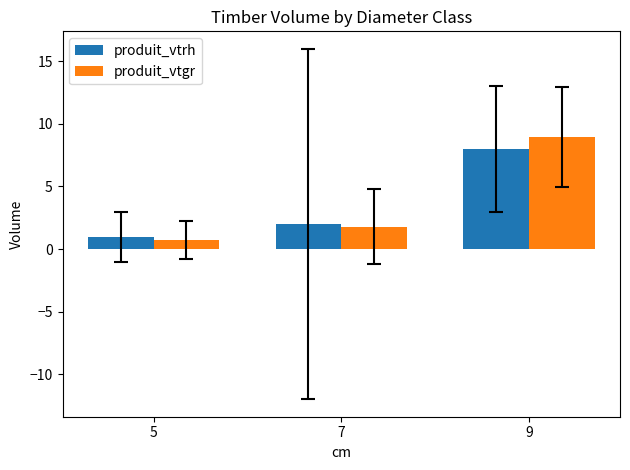

What is the total value across all series at 5?

1.7